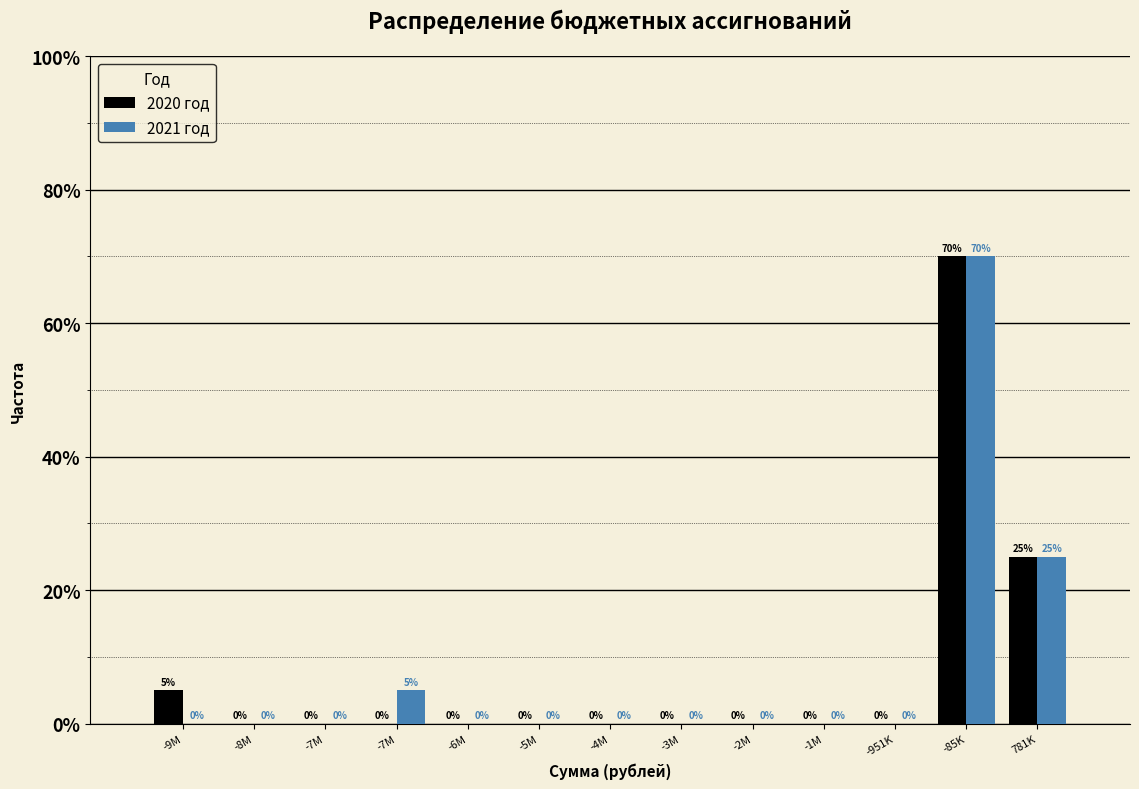

What are all the series names shown in the legend?

2020 год, 2021 год